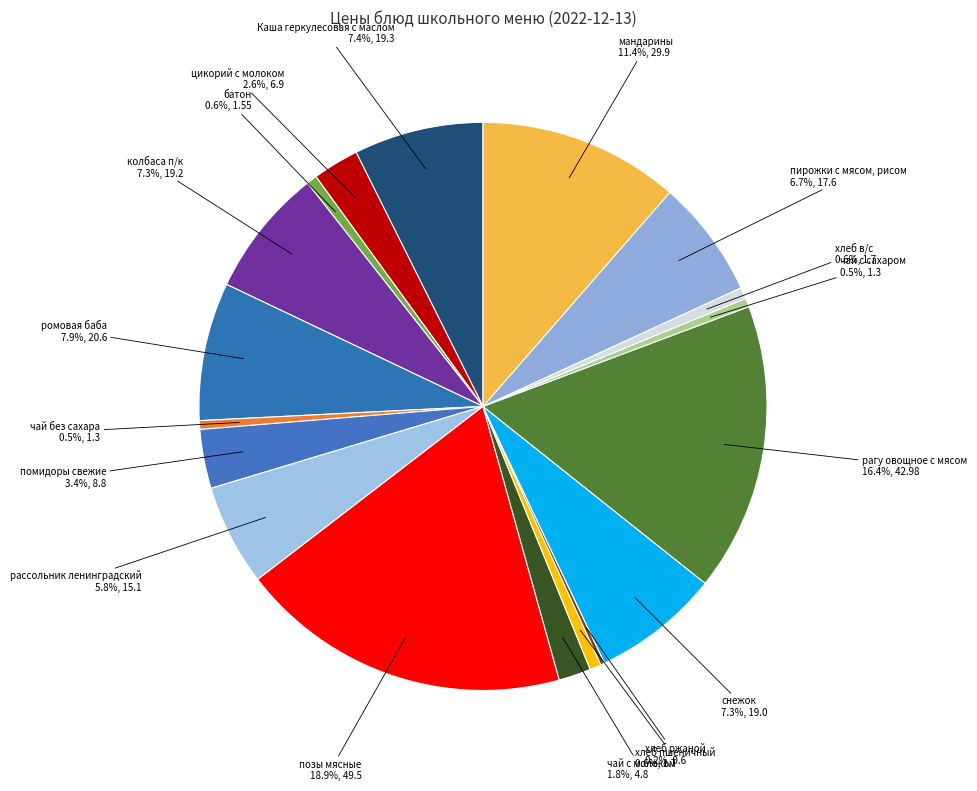

Which slice is the largest?

позы мясные